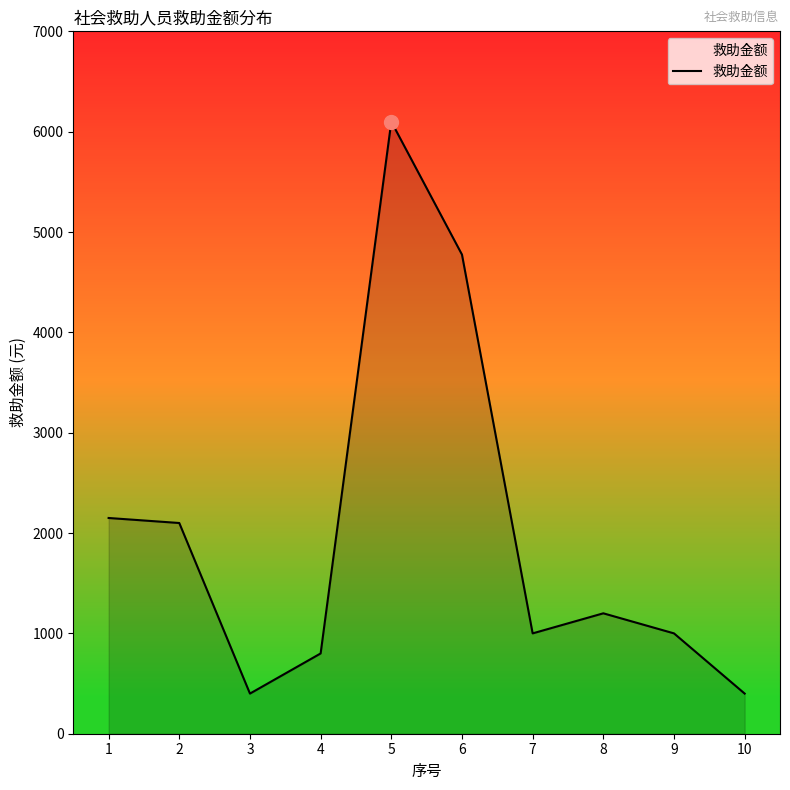

The chart shows a value of 2973.1 at 2. True or false?

False